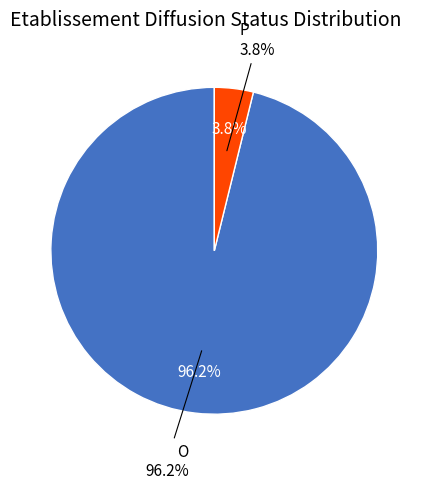

Do P and O together represent more than half of the pie?

Yes